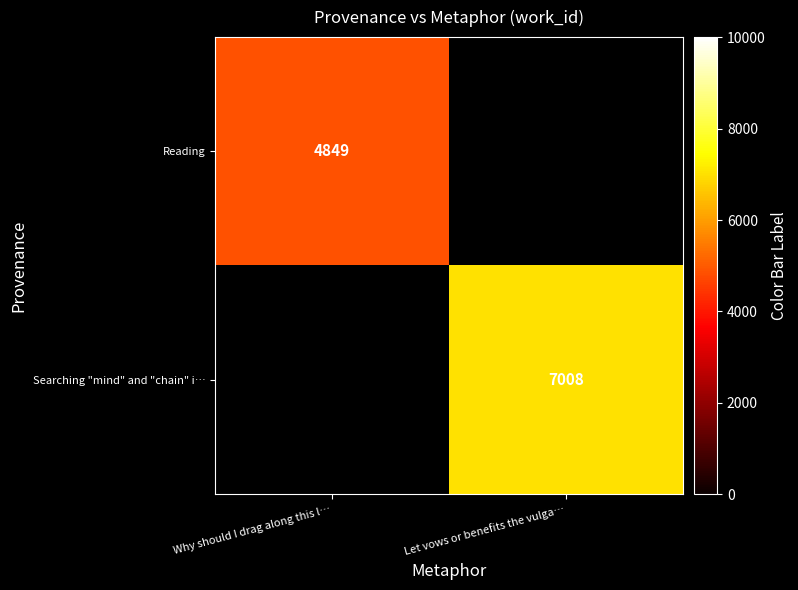

The value of Searching "mind" and "chain" i… at Let vows or benefits the vulga… is 11158.1. True or false?

False